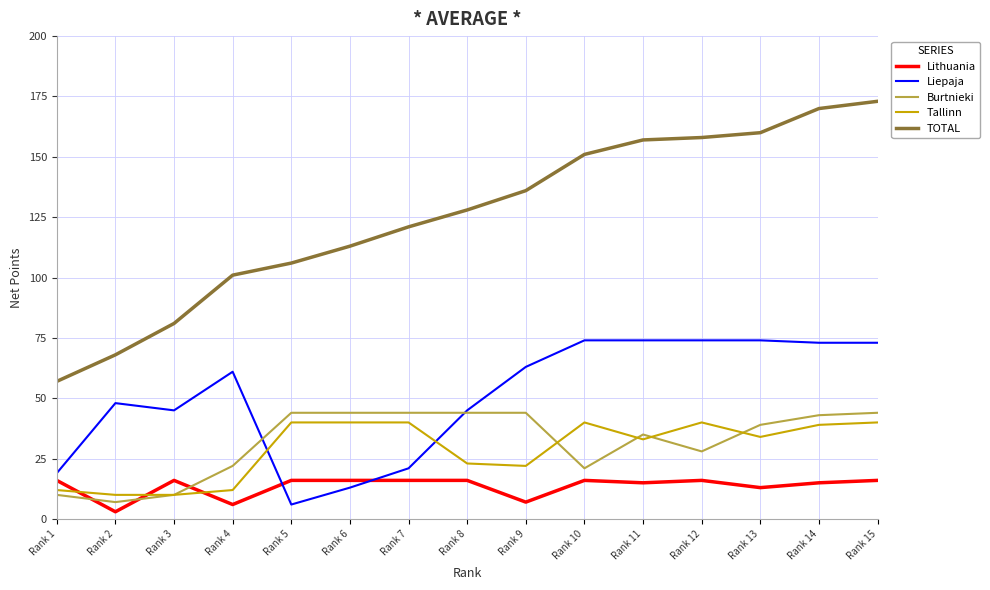

At which label does TOTAL reach its minimum?

Rank 1